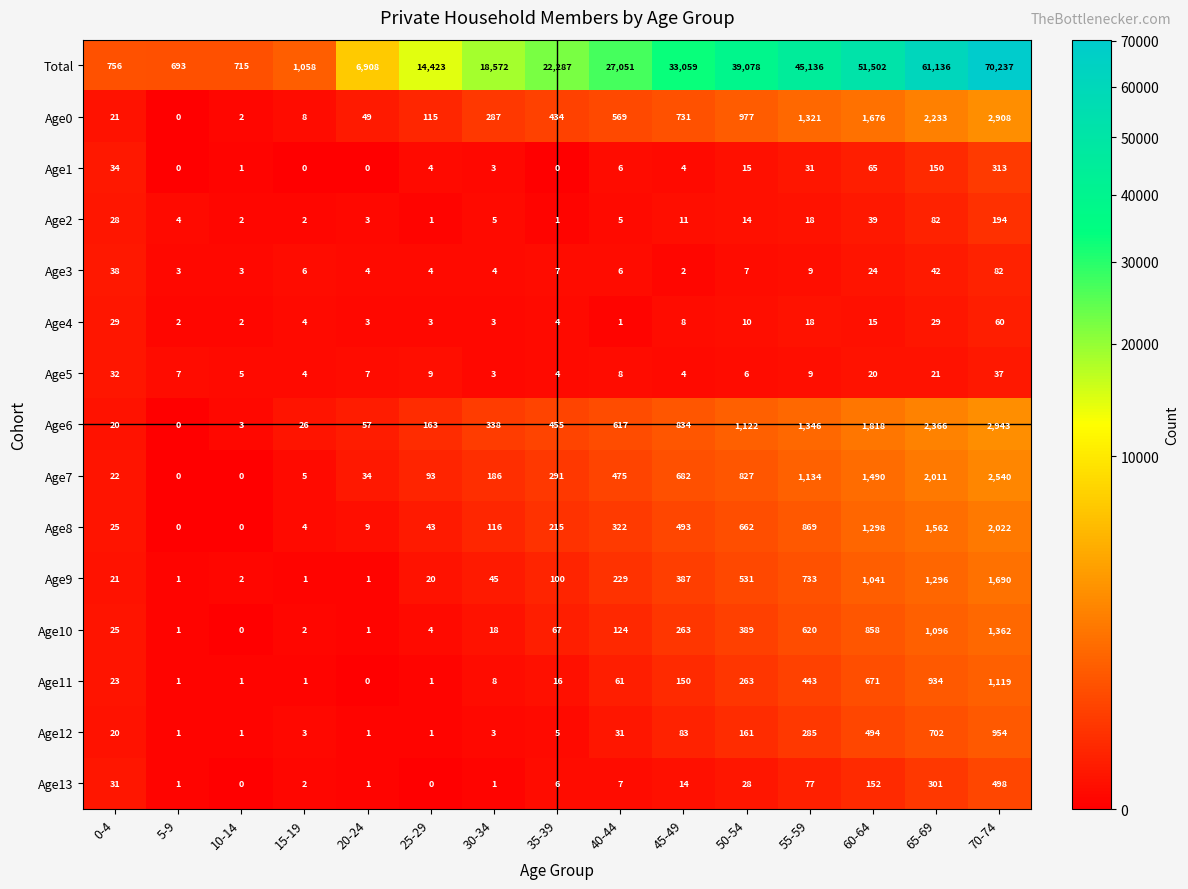

Where is Age0 nearest to the value 1454?

55-59